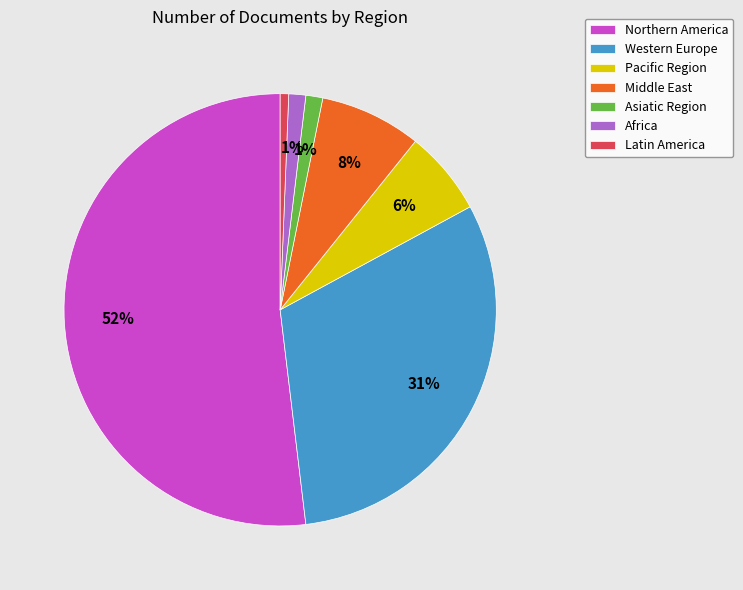

Is Africa the majority of the pie?

No